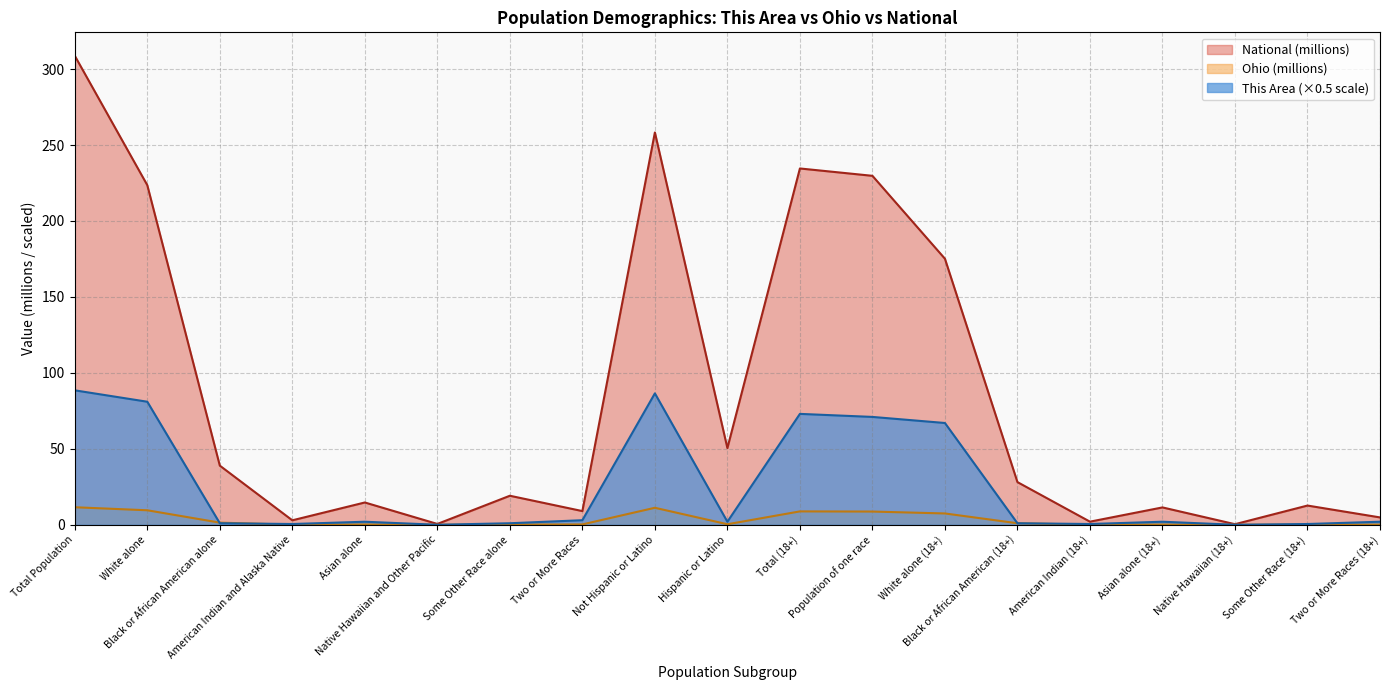

True or false: Ohio and This Area intersect in this chart.

True